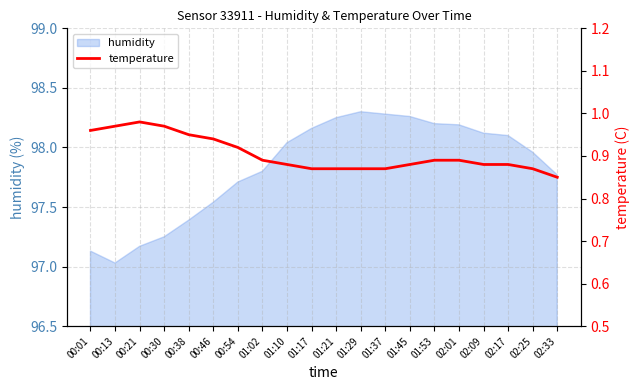

How many lines are shown in the chart?

1